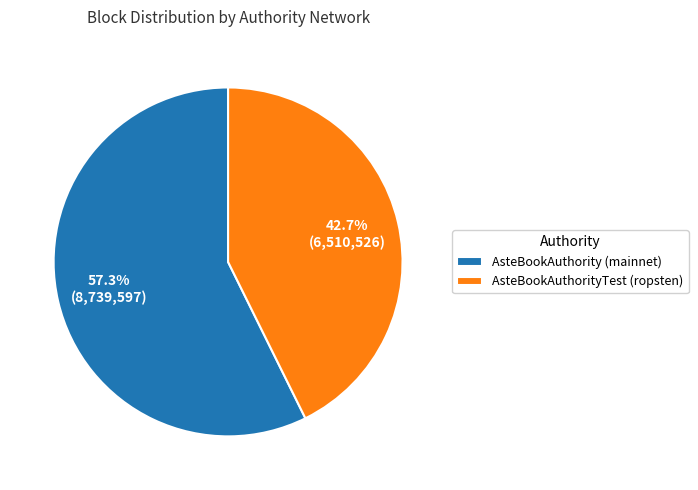

Is it true that AsteBookAuthorityTest (ropsten) is 29% of the pie?

False